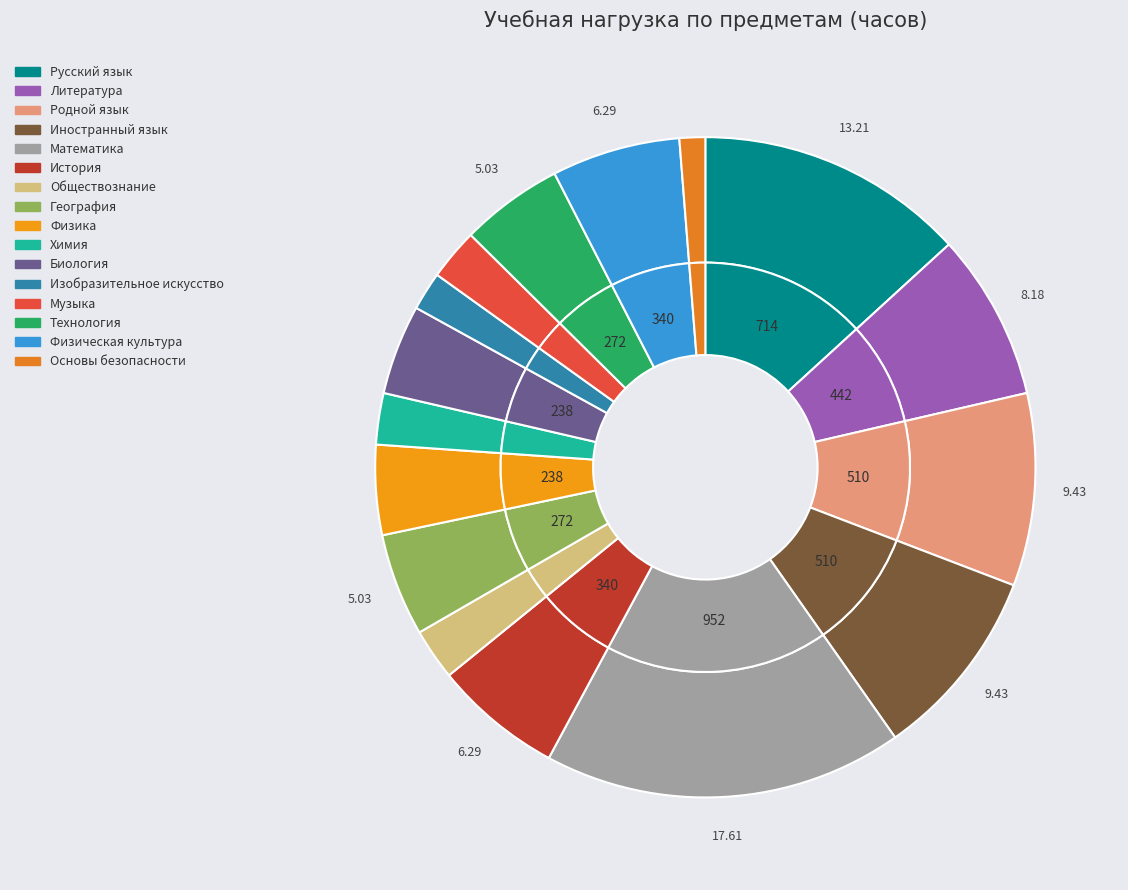

Is it true that Литература is 19% of the pie?

False